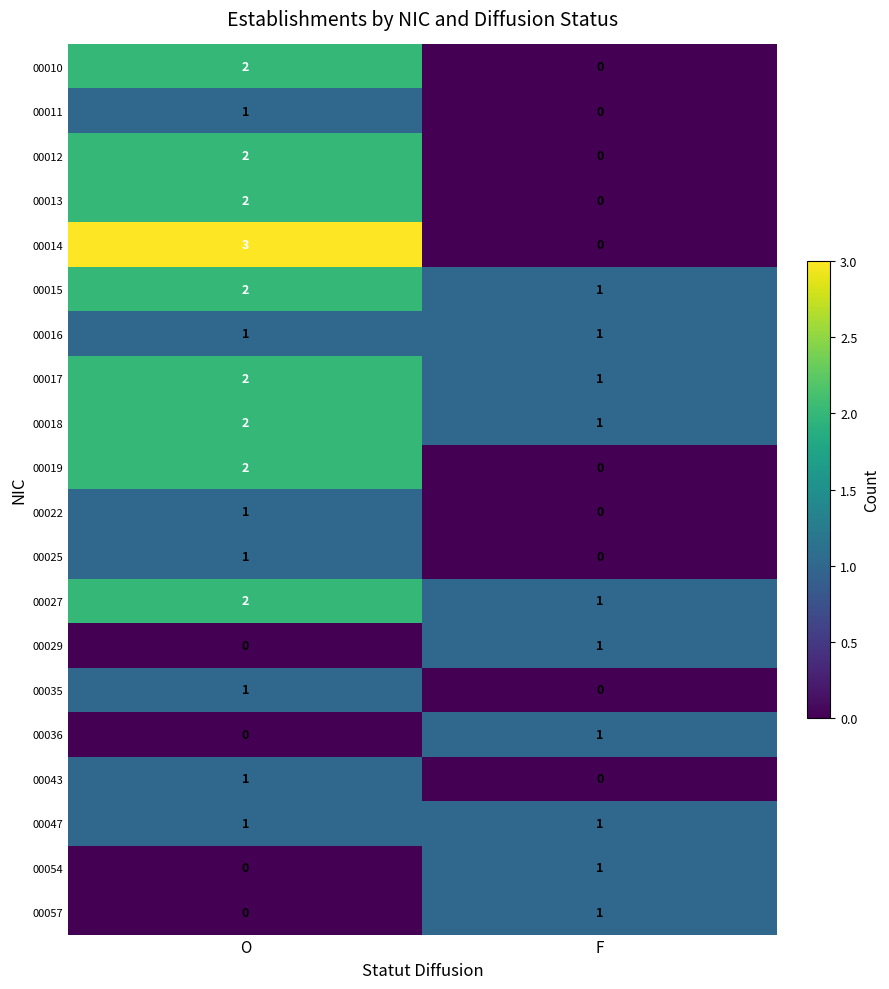

Between O and F, which series saw the biggest shift?

00014